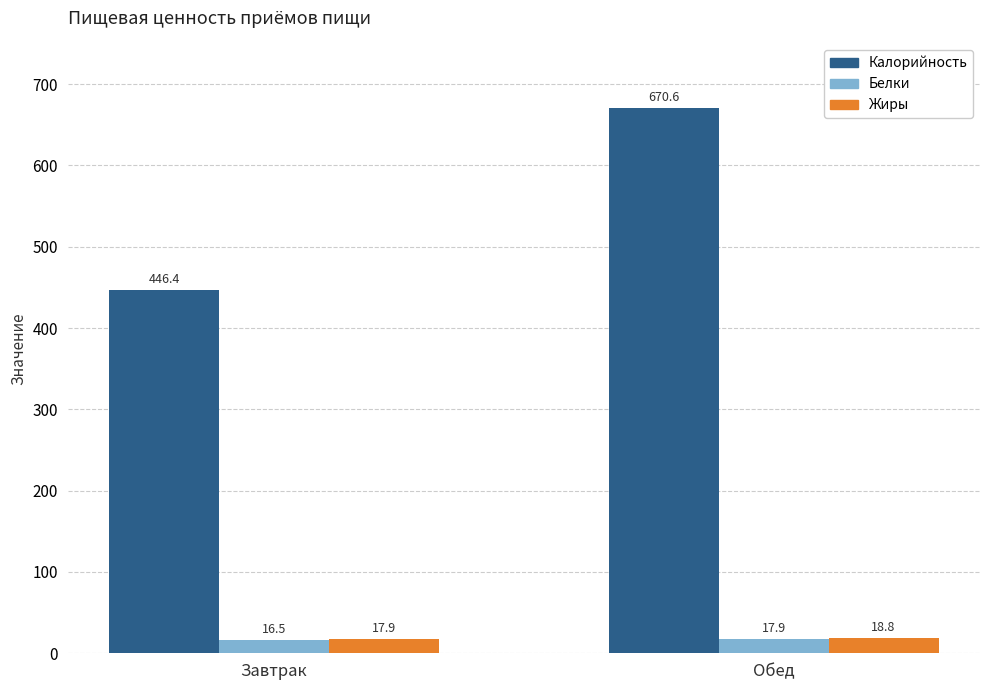

Which category has the lowest value in the Жиры series?

Завтрак